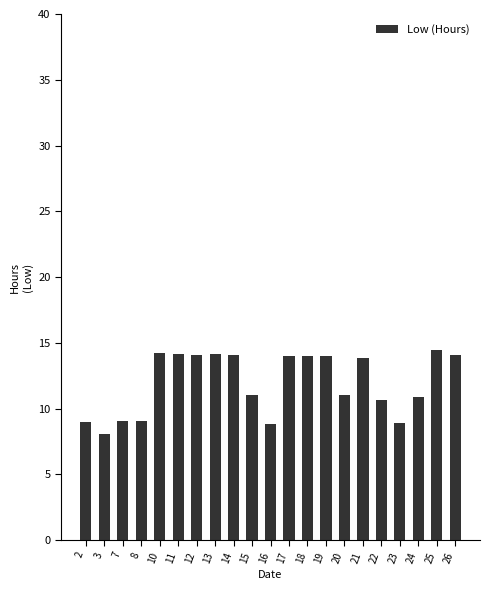

What is the change in value from 3 to 14?

+6.0